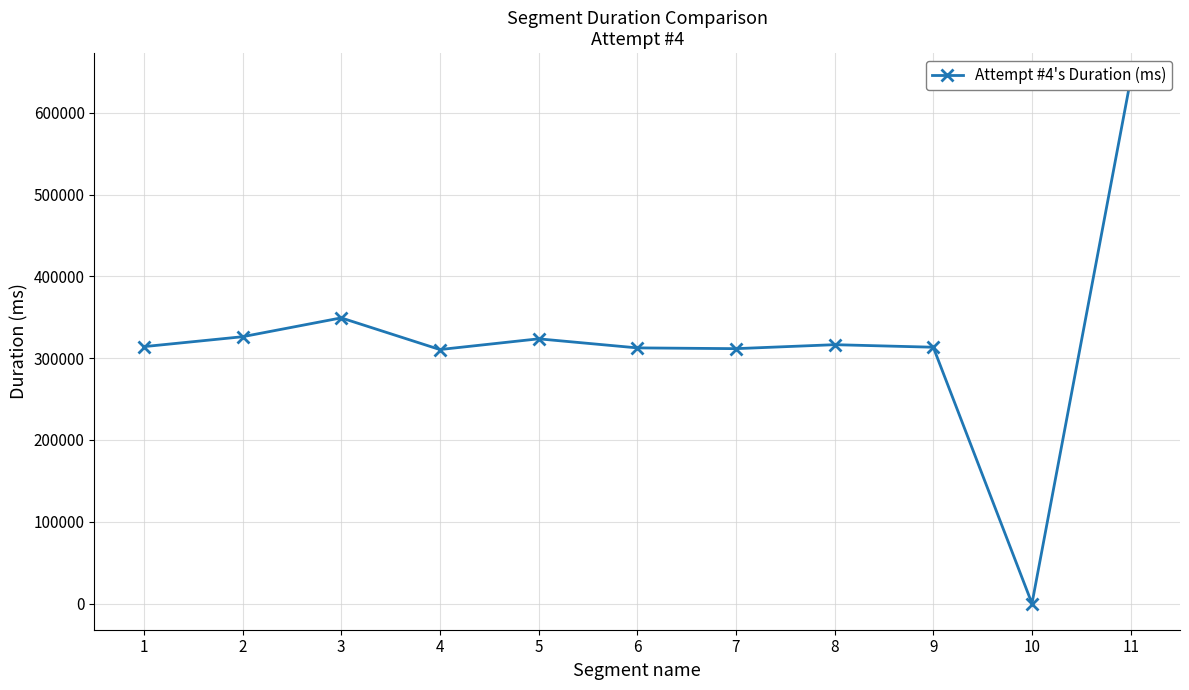

How many interior local valleys (lower than both neighbors) does the data have?

3